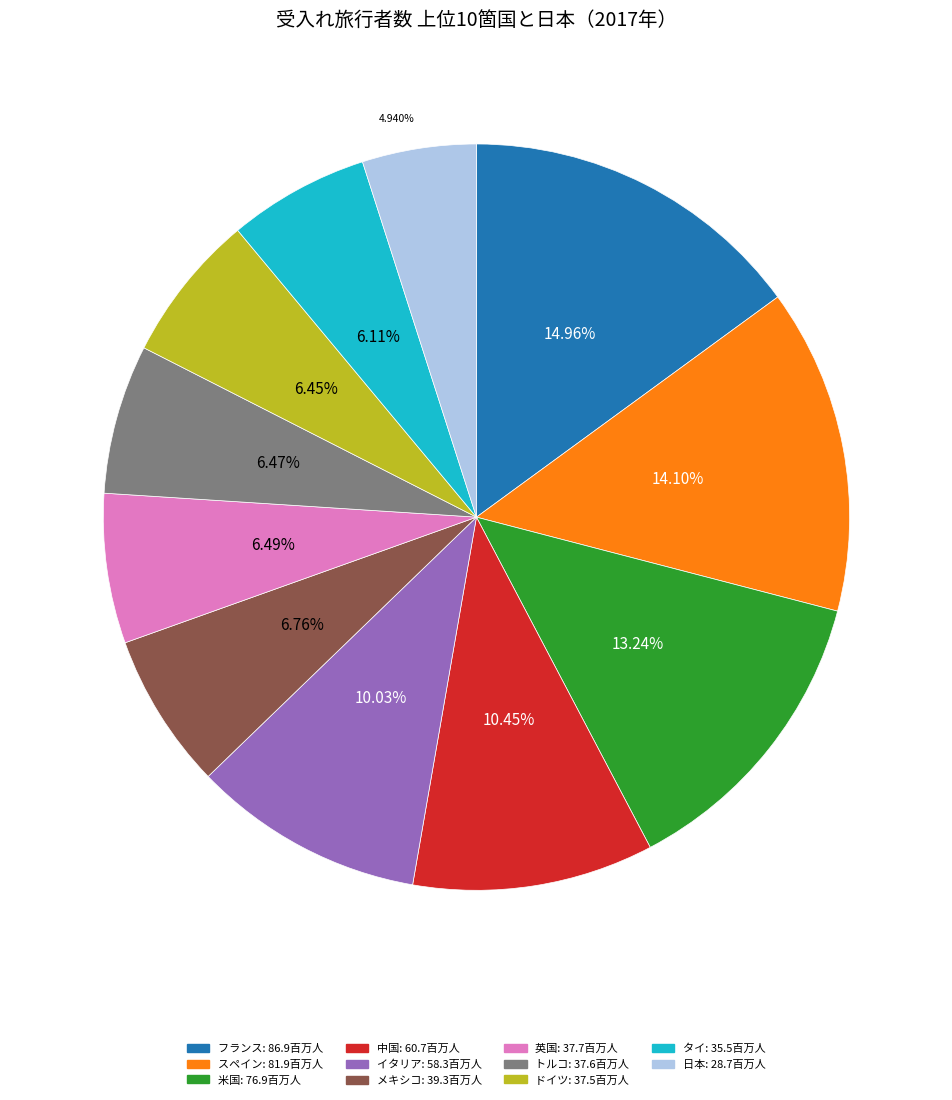

Which has a higher value, 英国 or スペイン?

スペイン